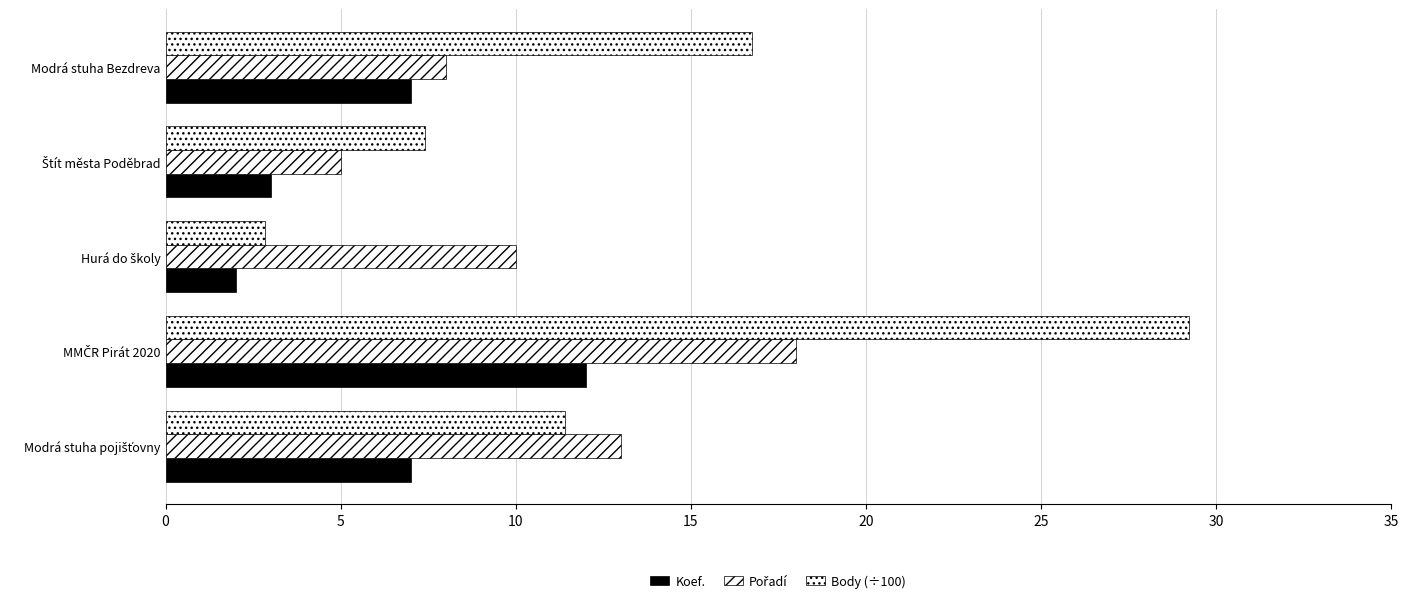

Count the number of data series in this chart.

3